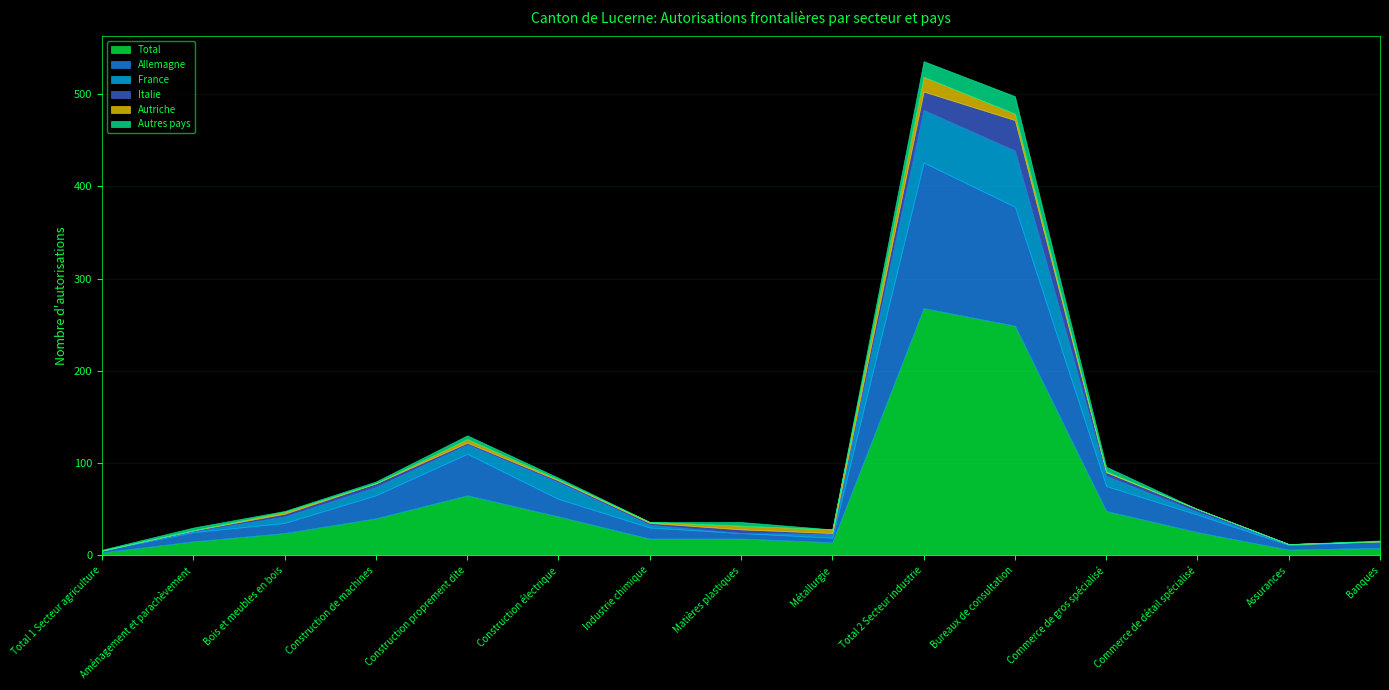

Rank the series by their maximum value, from lowest to highest.

Autriche, Autres pays, Italie, France, Allemagne, Total